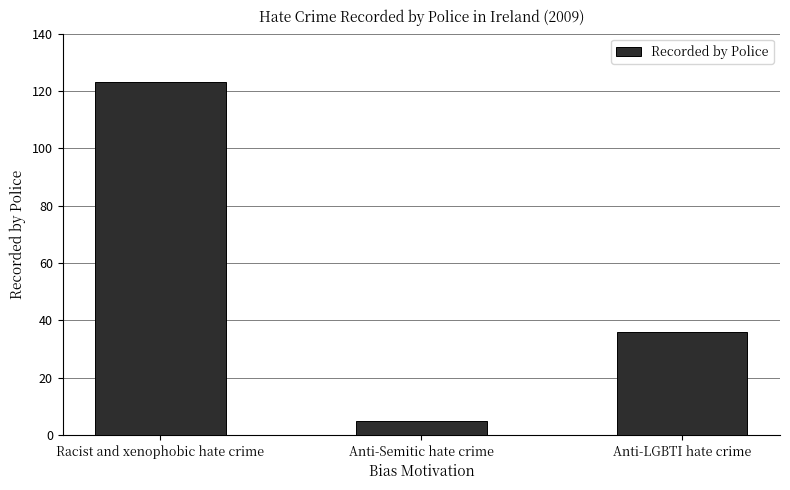

True or false: the data shows 5 at Anti-Semitic hate crime.

True